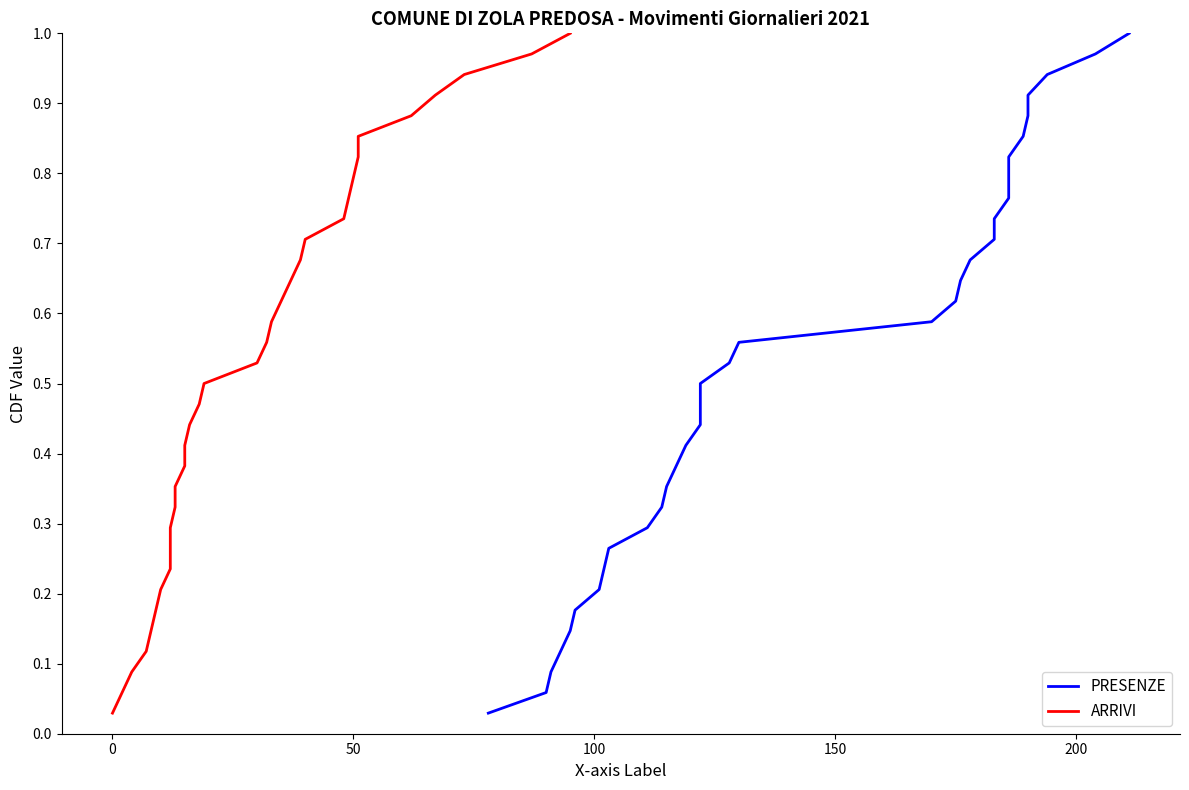

Does the chart have visible grid lines?

No